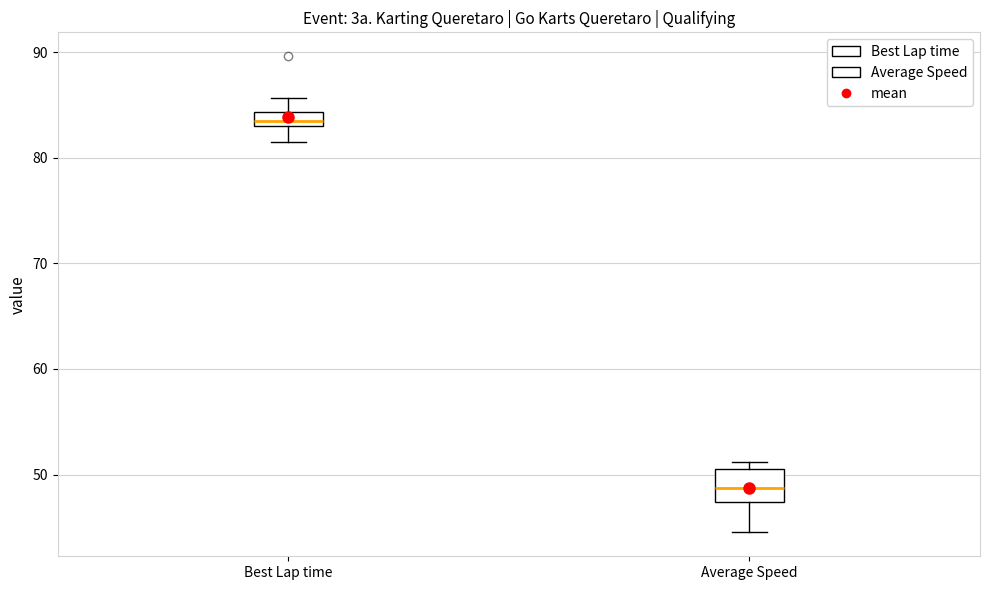

Which box's median line is the highest?

Best Lap time